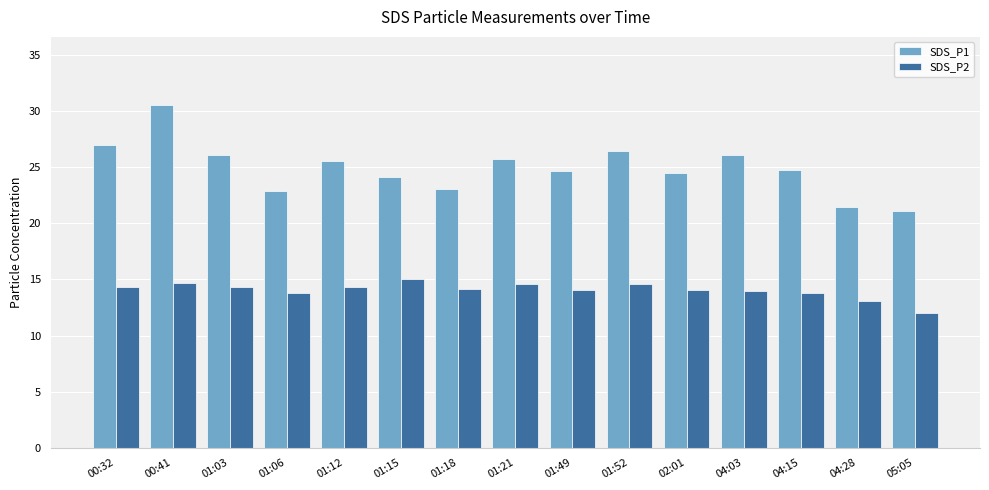

What value does the SDS_P2 series have at 00:32?

14.4